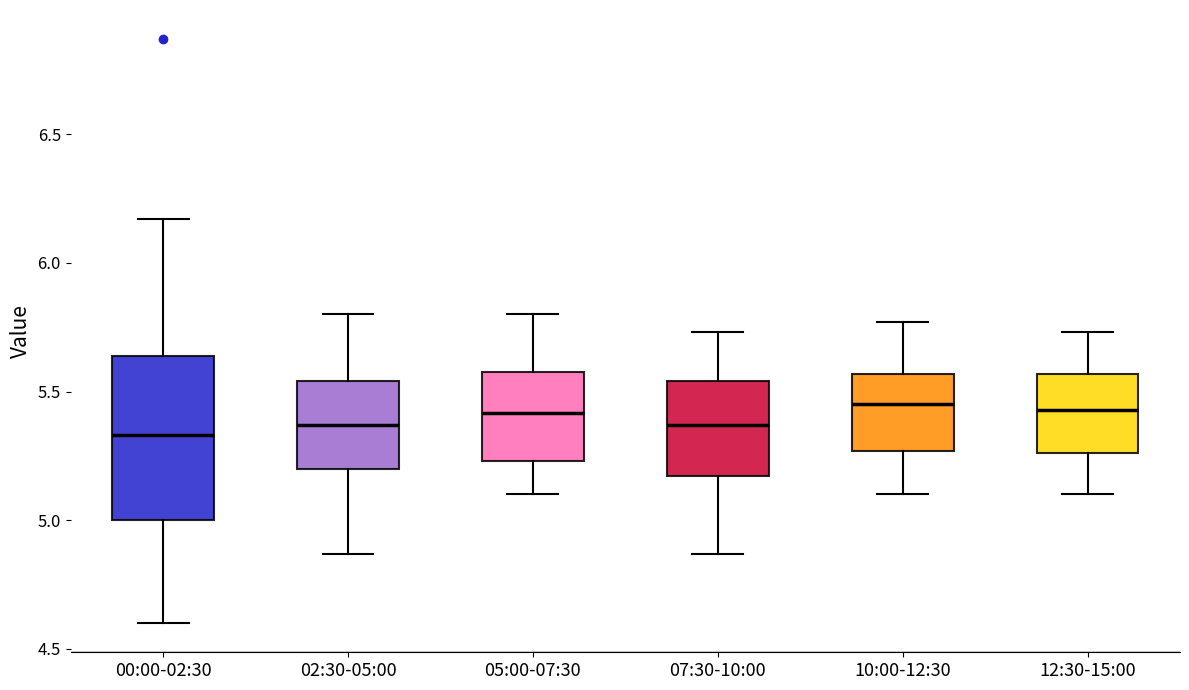

Reading left to right, read every box against the y-axis: the position of its median line, the range the box covers, and the ends of its whiskers. The values are not printed on the chart, so give them approximately, as read against the axis.

00:00-02:30: median 5.35, box 5.00 to 5.65, whiskers 4.60 to 6.15
02:30-05:00: median 5.35, box 5.20 to 5.55, whiskers 4.85 to 5.80
05:00-07:30: median 5.40, box 5.25 to 5.60, whiskers 5.10 to 5.80
07:30-10:00: median 5.35, box 5.15 to 5.55, whiskers 4.85 to 5.75
10:00-12:30: median 5.45, box 5.25 to 5.55, whiskers 5.10 to 5.75
12:30-15:00: median 5.45, box 5.25 to 5.55, whiskers 5.10 to 5.75